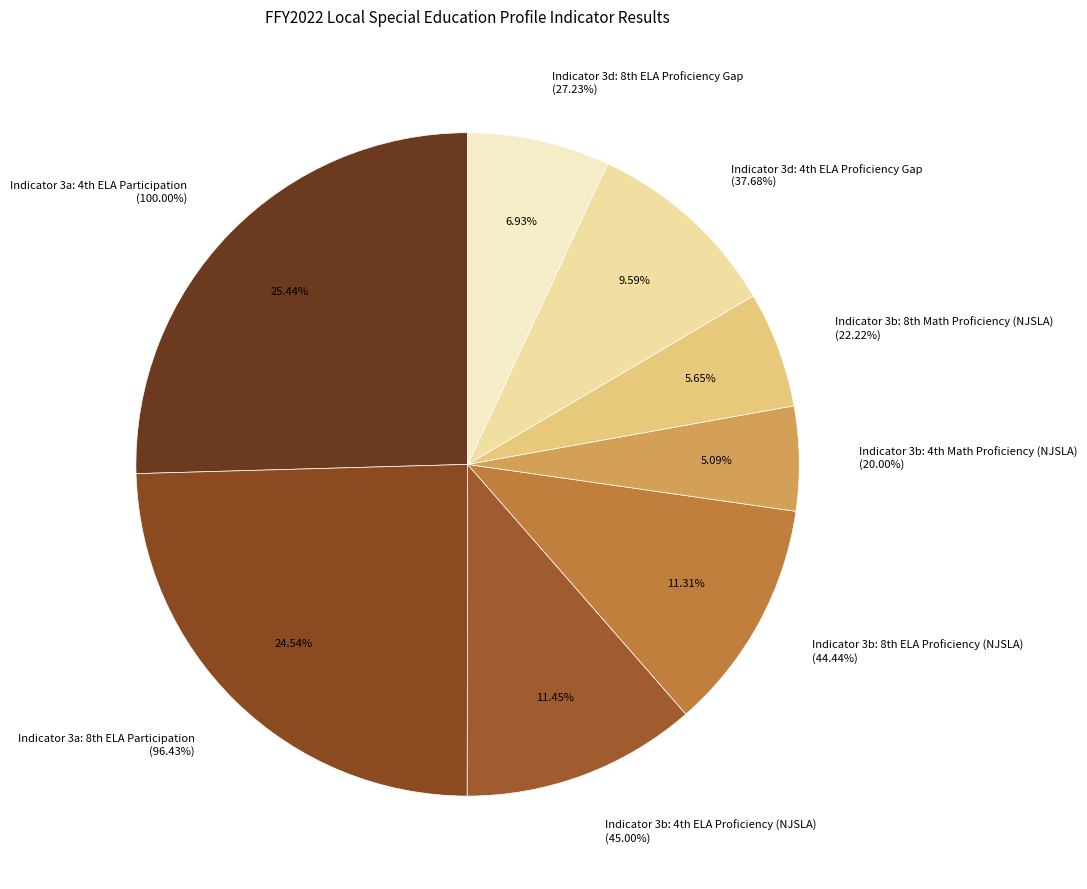

To the nearest percent, what is the average slice percentage?

12%